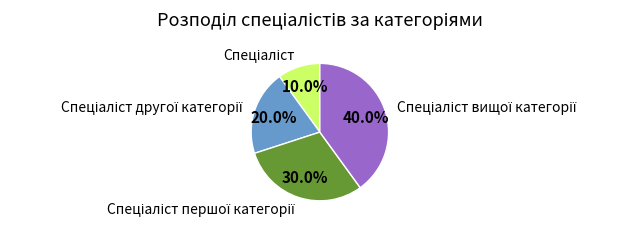

How many slices are in this pie chart?

4